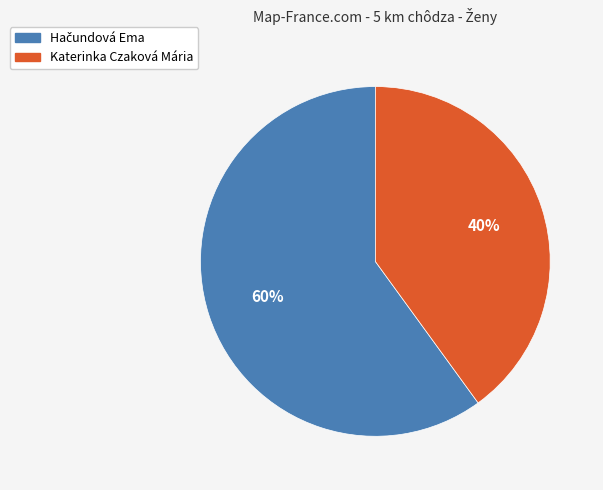

Does any single category account for the majority?

Yes